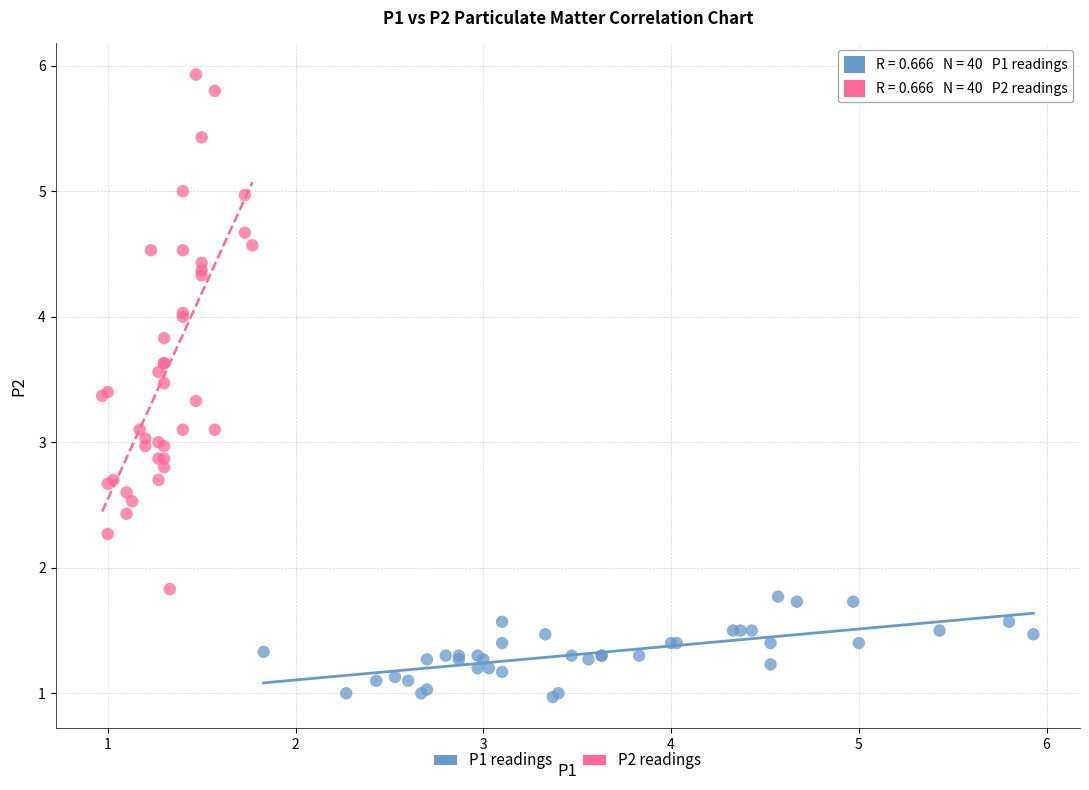

Which series has the largest Y range (max minus min)?

P2 readings